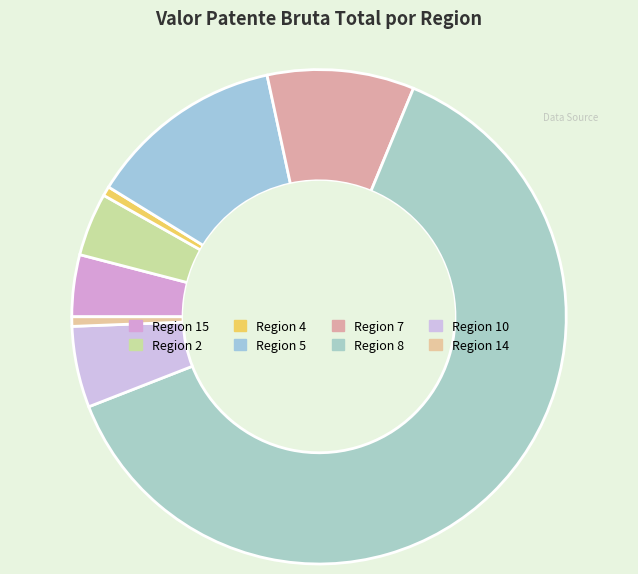

To the nearest percent, what is the difference between the Region 5 and Region 10 slice percentages?

8%